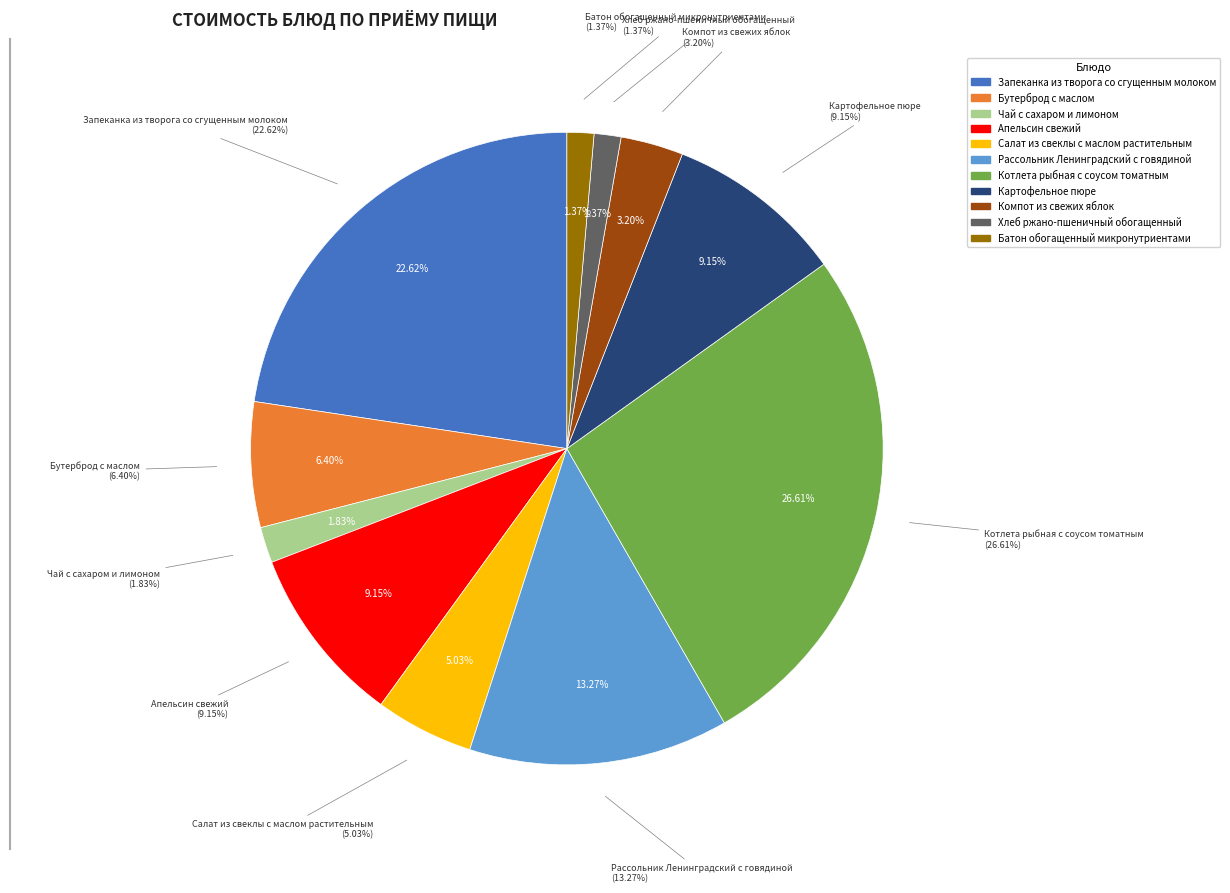

What is the total percentage of Котлета рыбная с соусом томатным and Чай с сахаром и лимоном?

28.4%